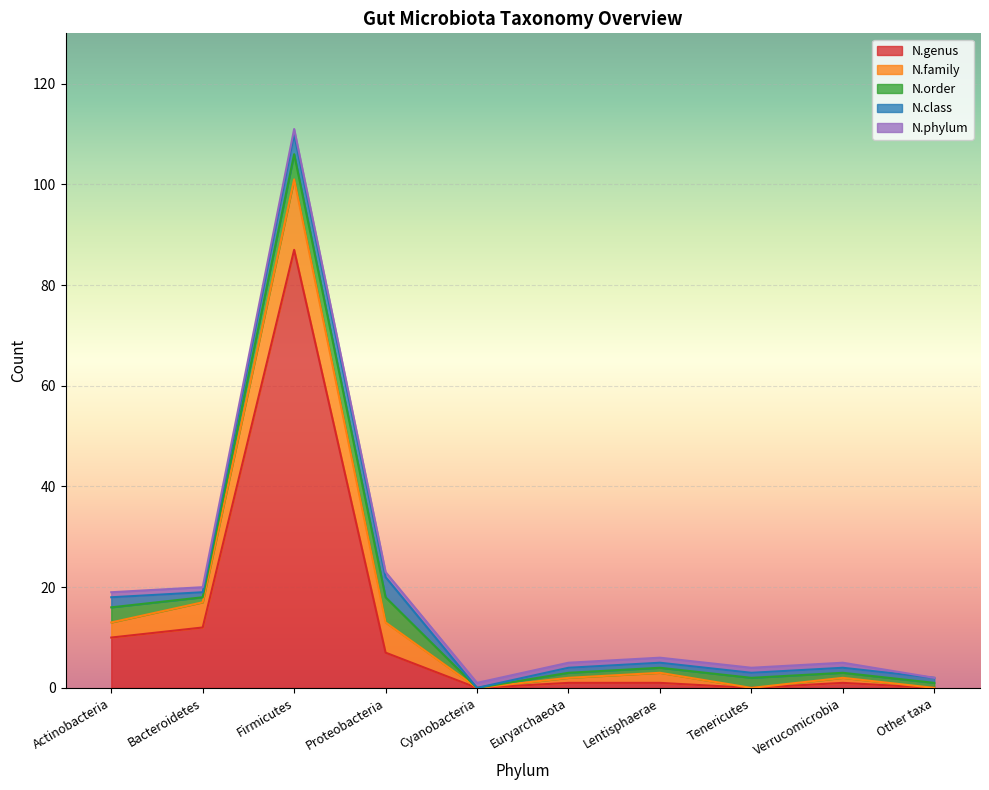

True or false: N.genus and N.order intersect in this chart.

False